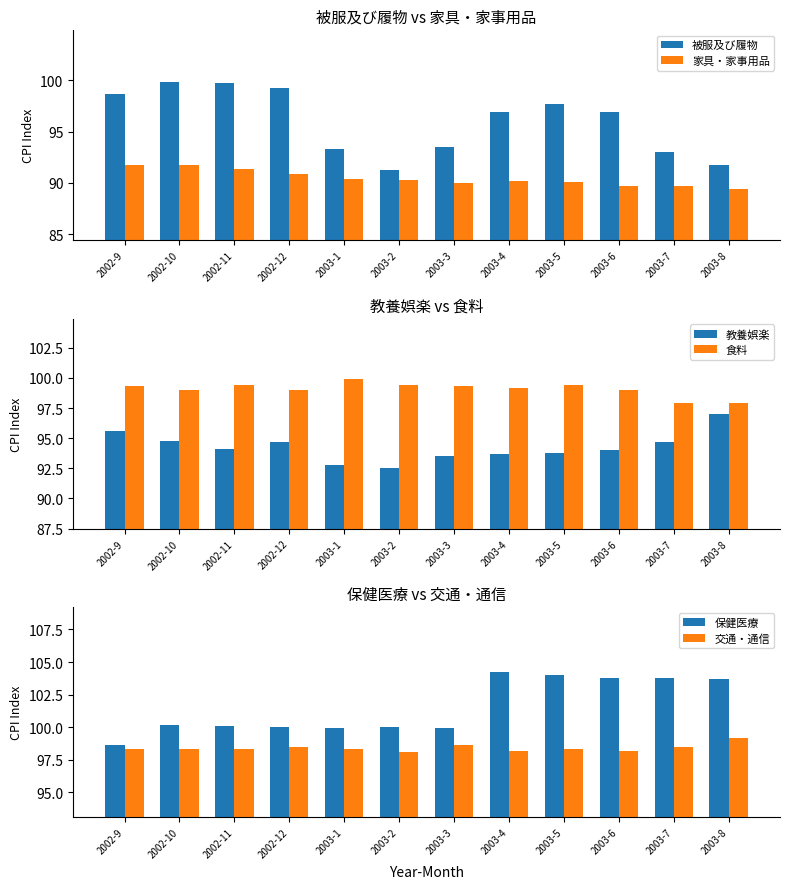

What is the spread (max minus min) of values at 2003-8?

14.3